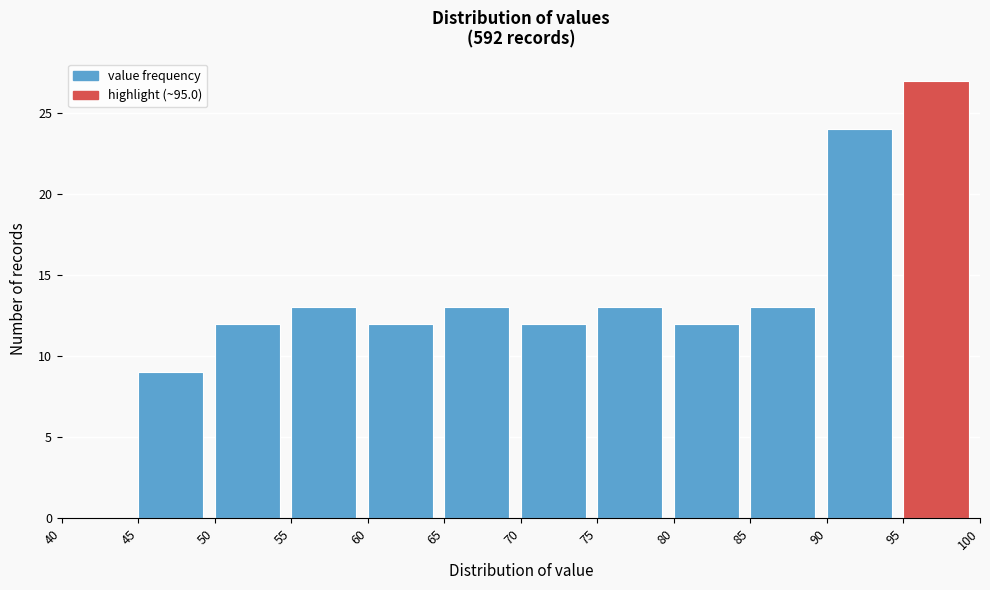

What is the height of the bar covering 70 to 75 on the x-axis? The values are not printed on the chart, so give them approximately, as read against the axis.

12